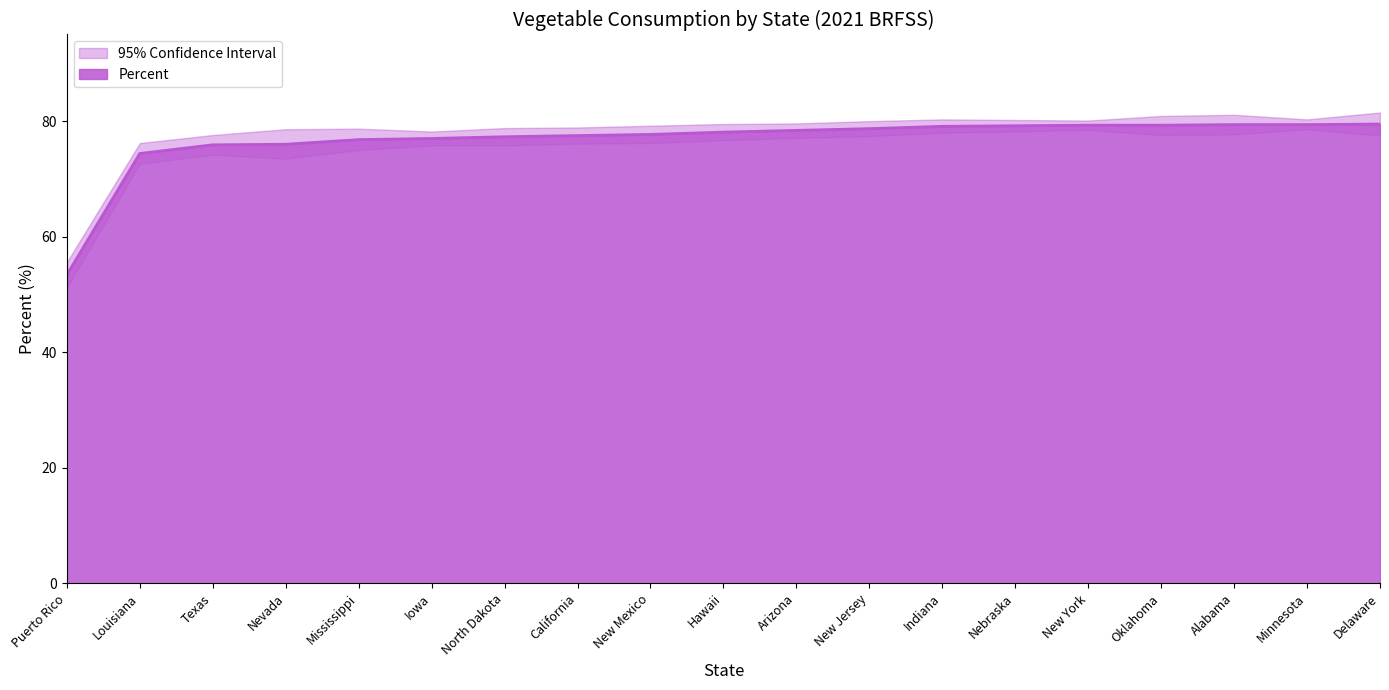

What is the total value across all series at California?

232.5